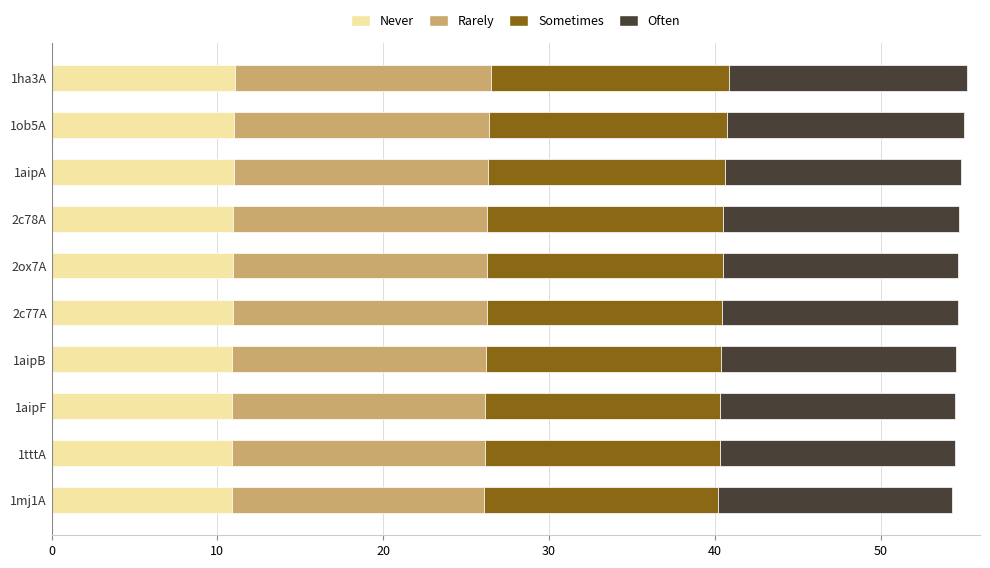

What is the total value across all series at 2c77A?

54.7